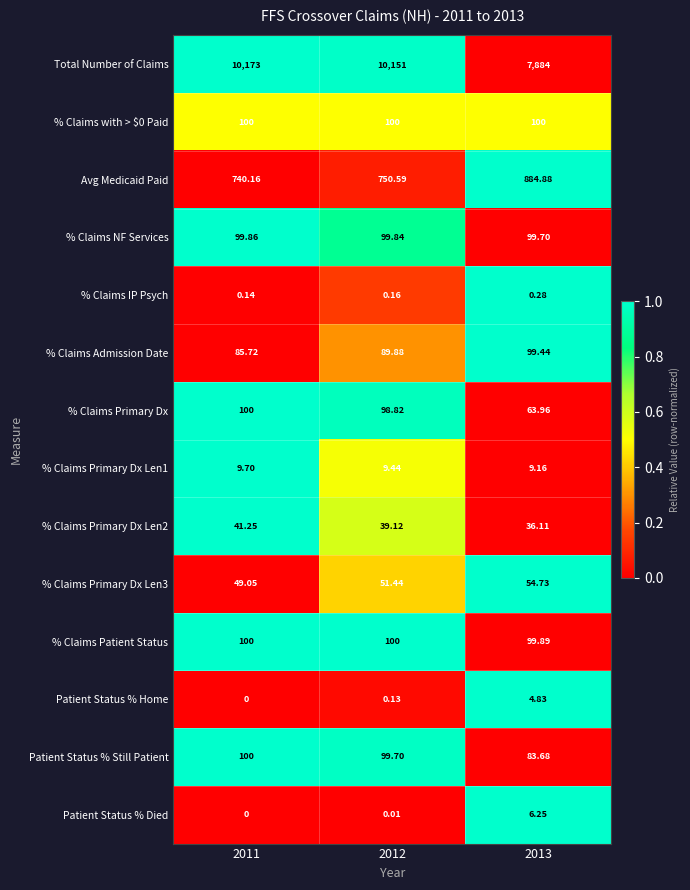

Is the value of Total Number of Claims at 2013 greater than the value of % Claims Primary Dx Len1 at 2012?

Yes